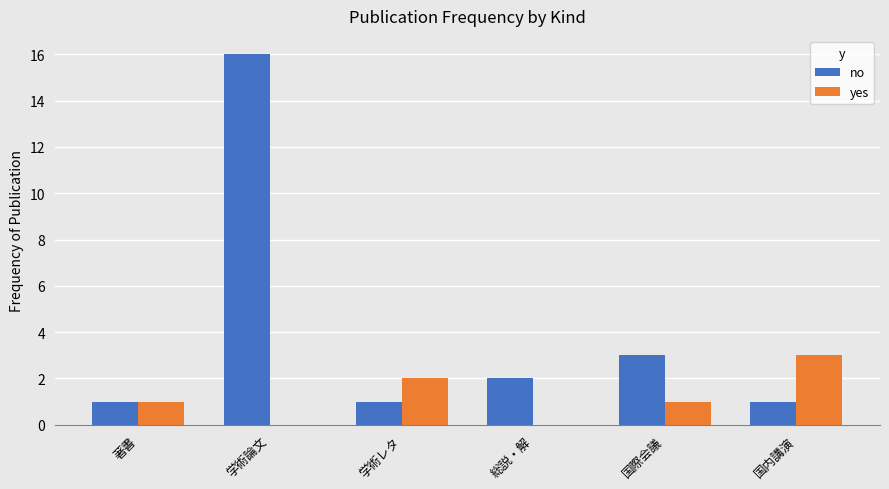

What is the greatest value displayed?

16